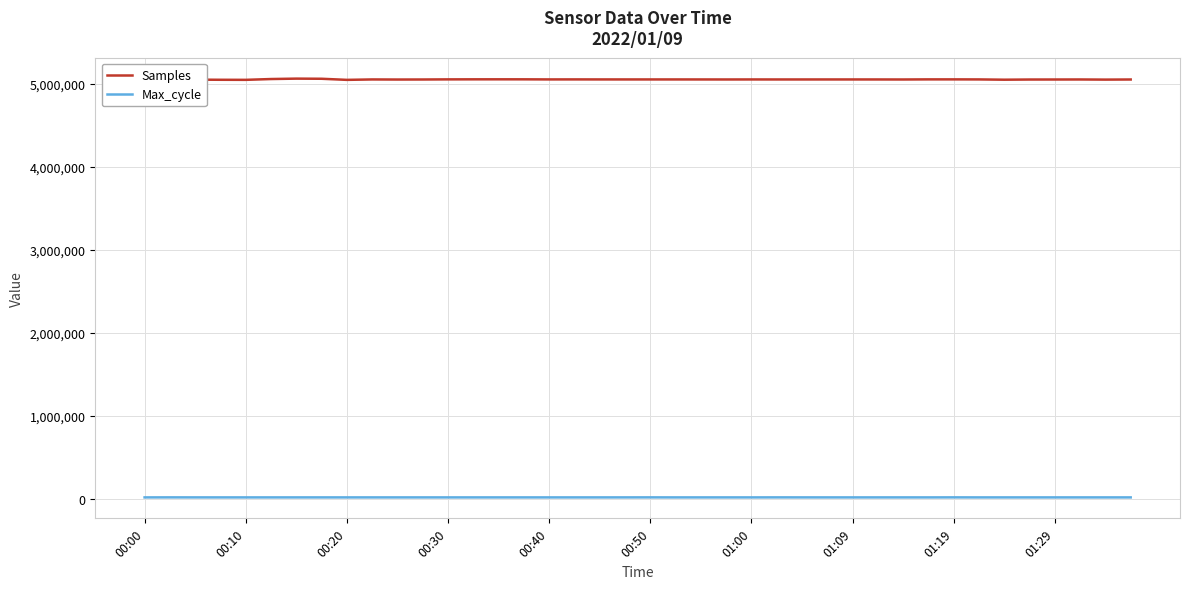

True or false: Max_cycle and Samples cross at least once.

False